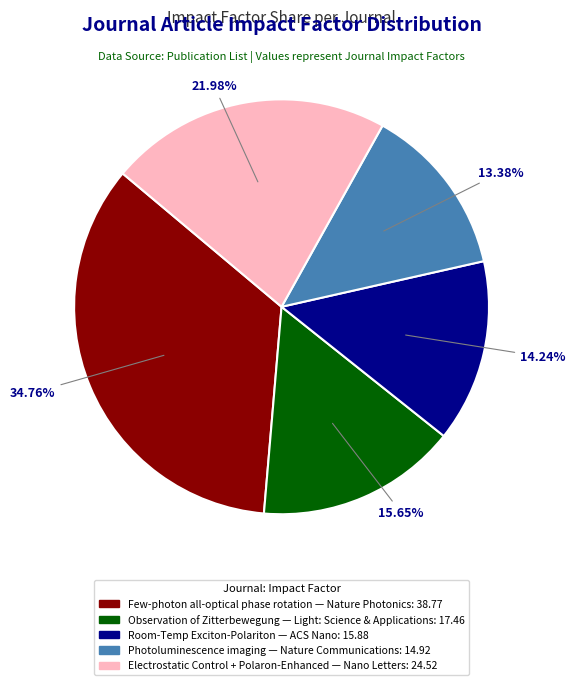

Is there any slice that represents more than half of the pie?

No